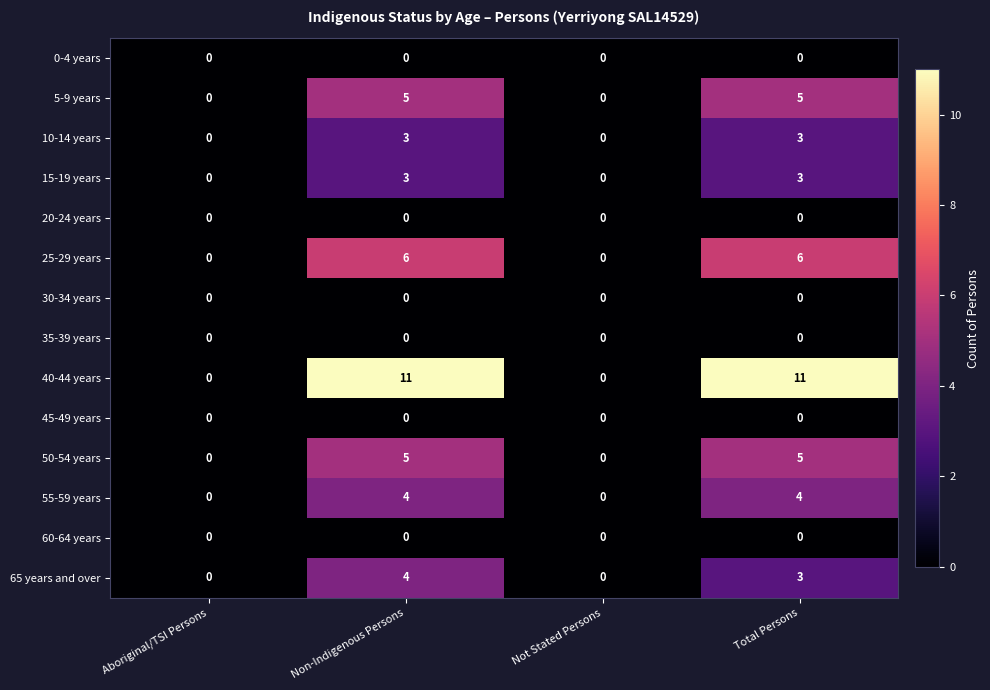

At which category is the sum across all series the highest?

Non-Indigenous Persons